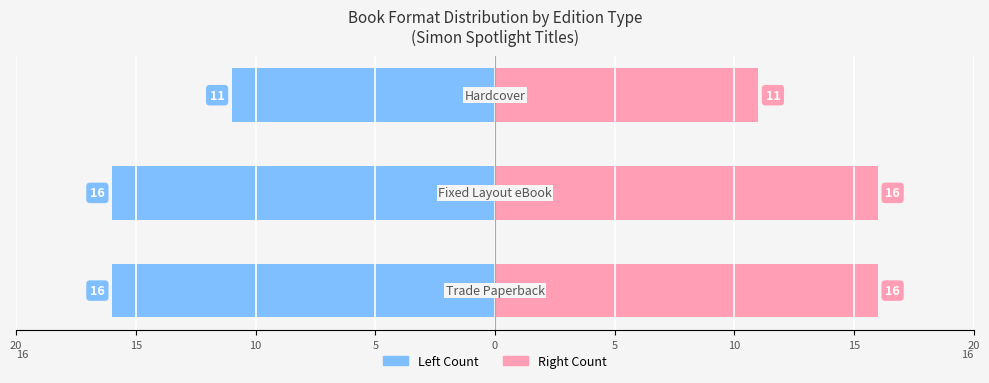

Reading left to right, extract all data points from this chart.

Trade Paperback / Left: -16	-16	-11
Fixed Layout eBook / Right: 16	16	11